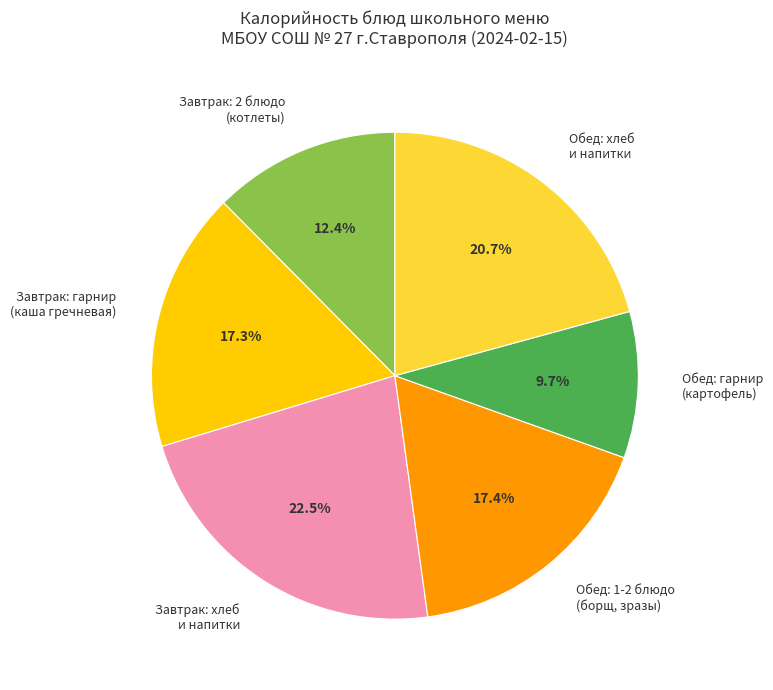

Which has a higher value, Обед: 1-2 блюдо (борщ, зразы) or Завтрак: 2 блюдо (котлеты)?

Обед: 1-2 блюдо (борщ, зразы)